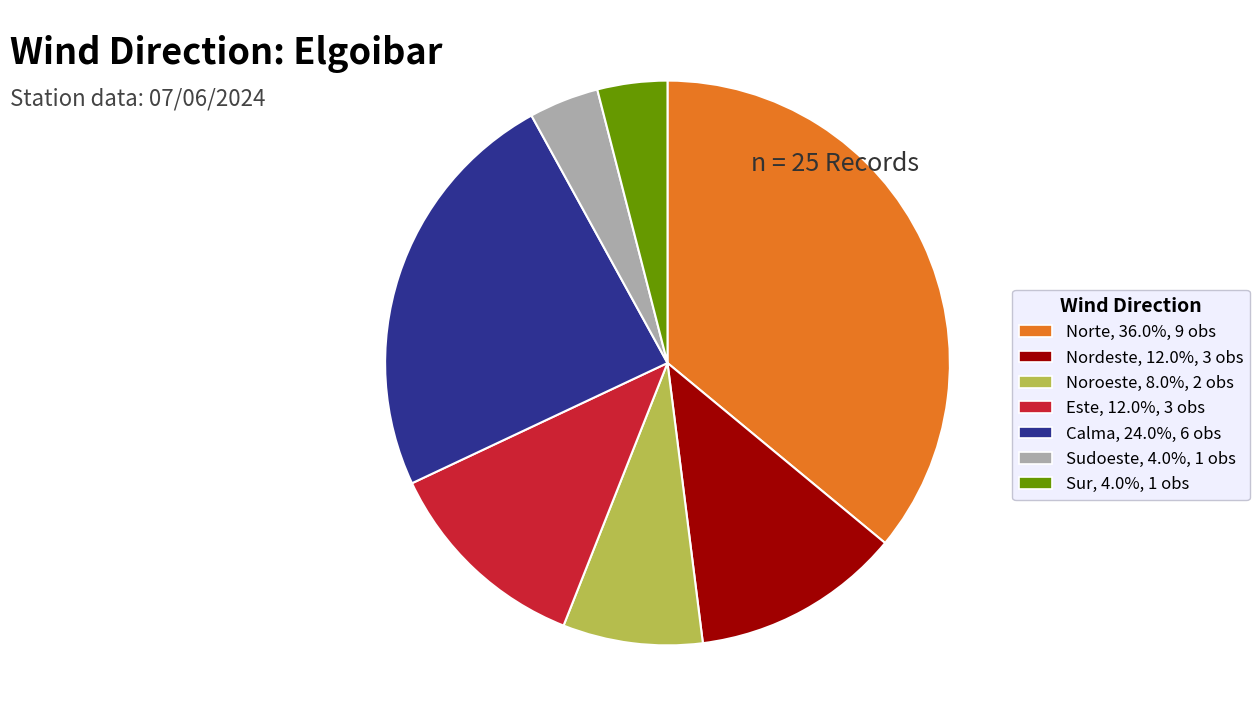

Count the number of slices in the pie.

7